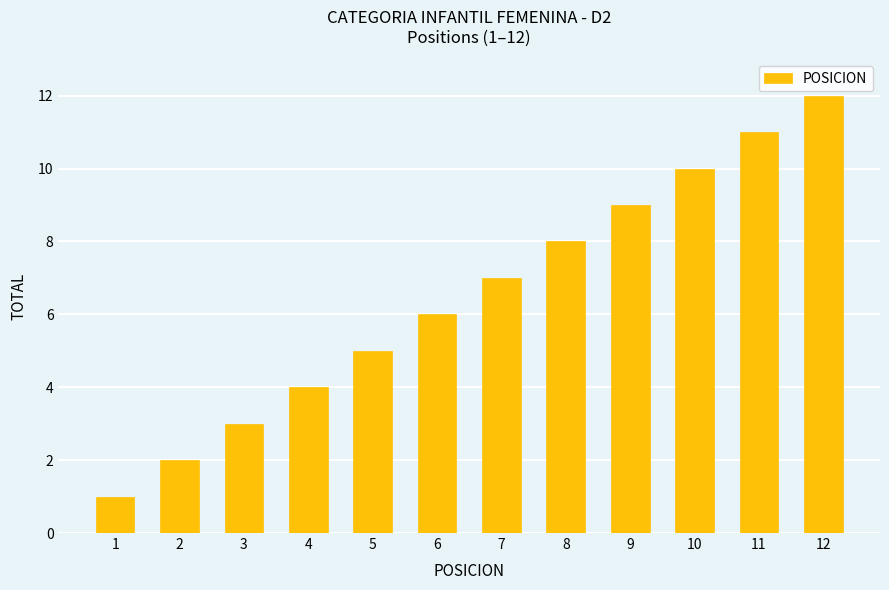

How many series are shown in this chart?

1